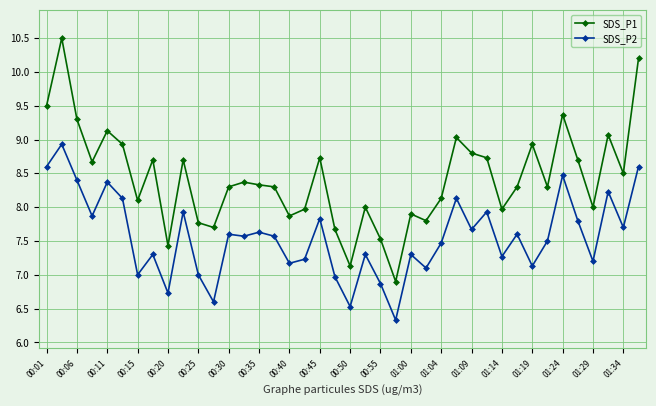

How many distinct data groups are displayed?

2